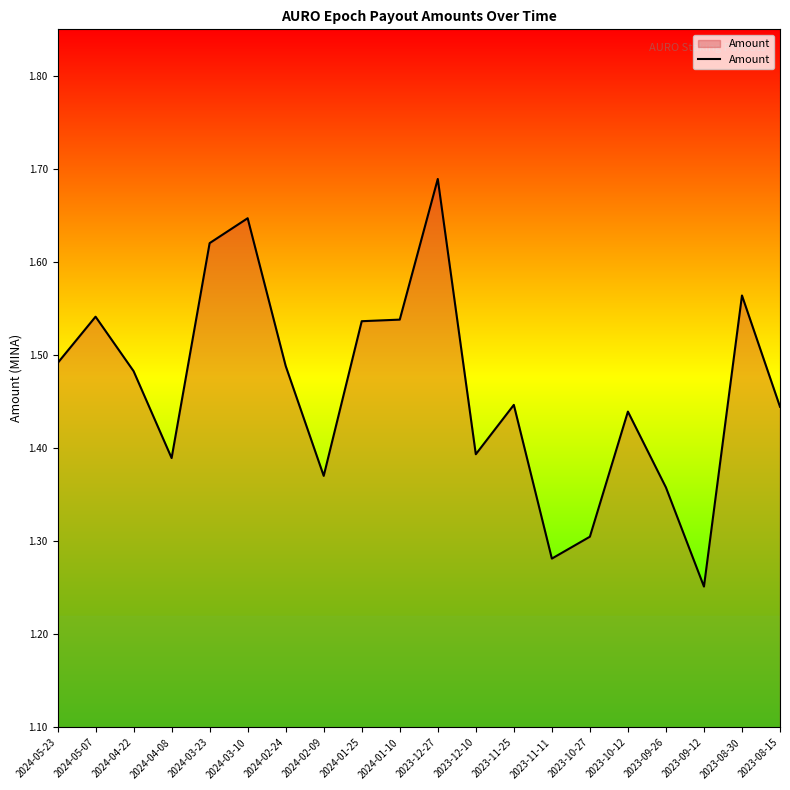

How many lines are shown in the chart?

1